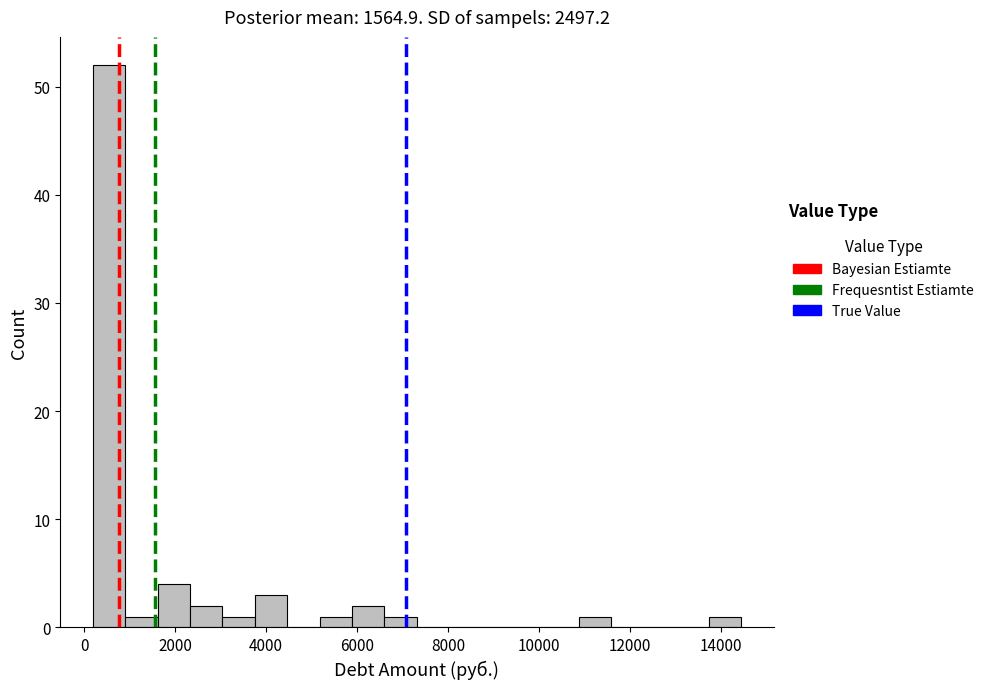

Read against the x-axis, roughly where is the centre of the tallest bar?

600